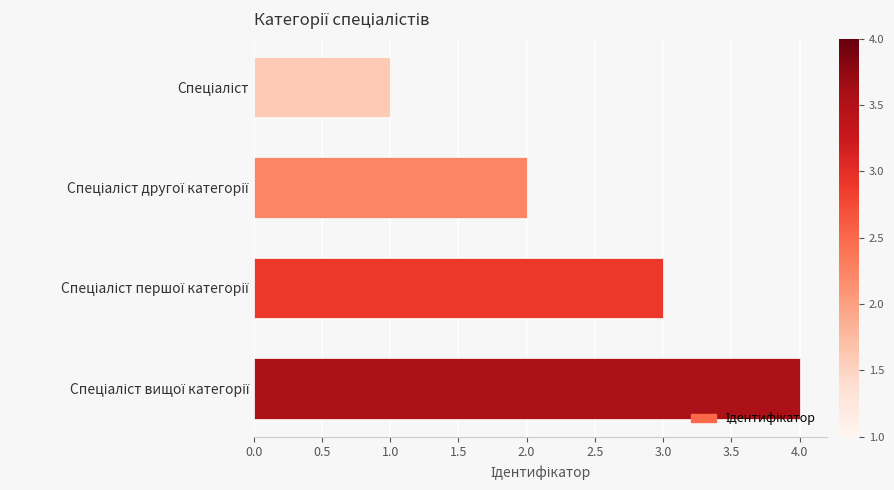

Count the number of data series in this chart.

1